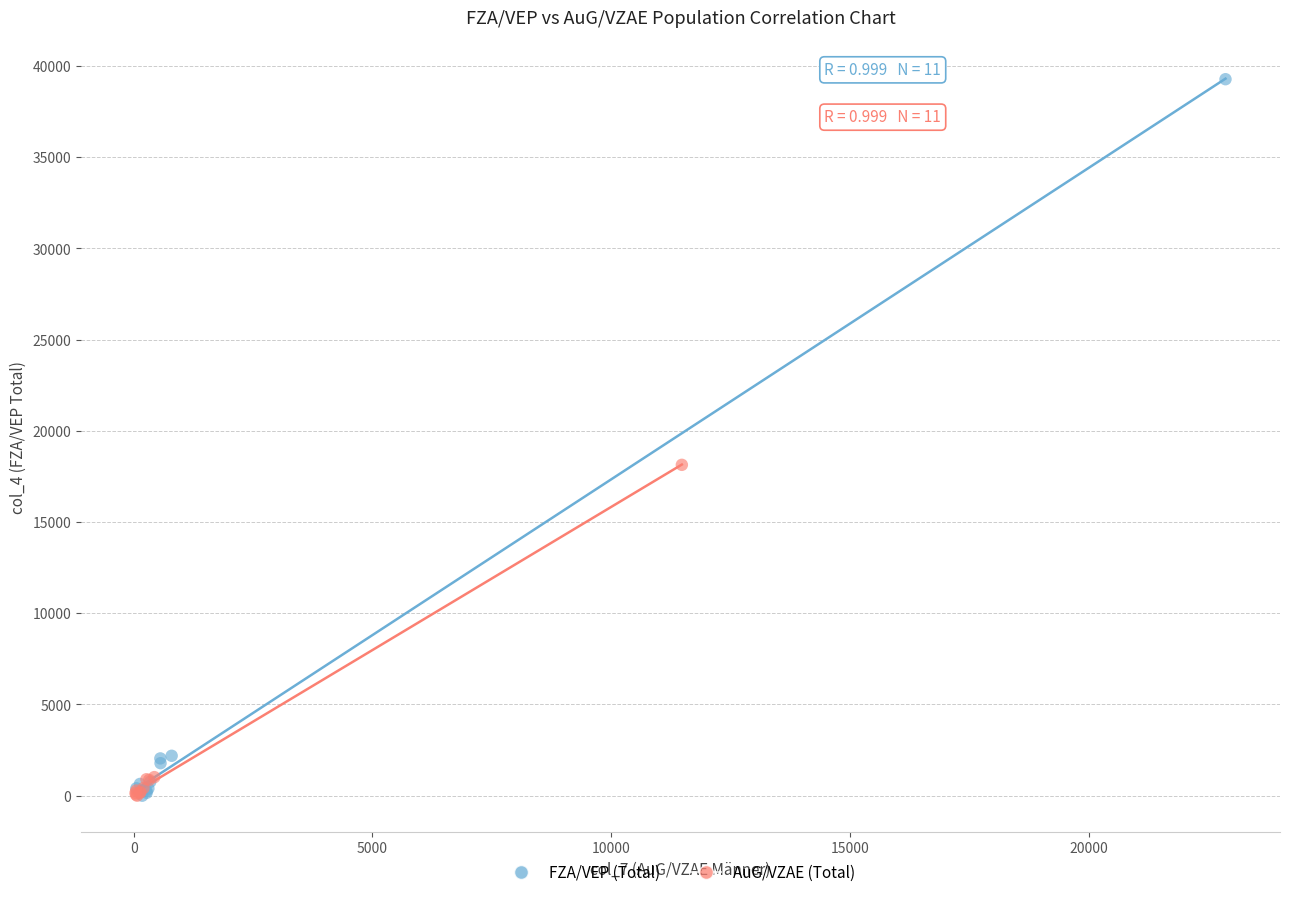

Which series has the widest spread of Y values?

FZA/VEP (Total)